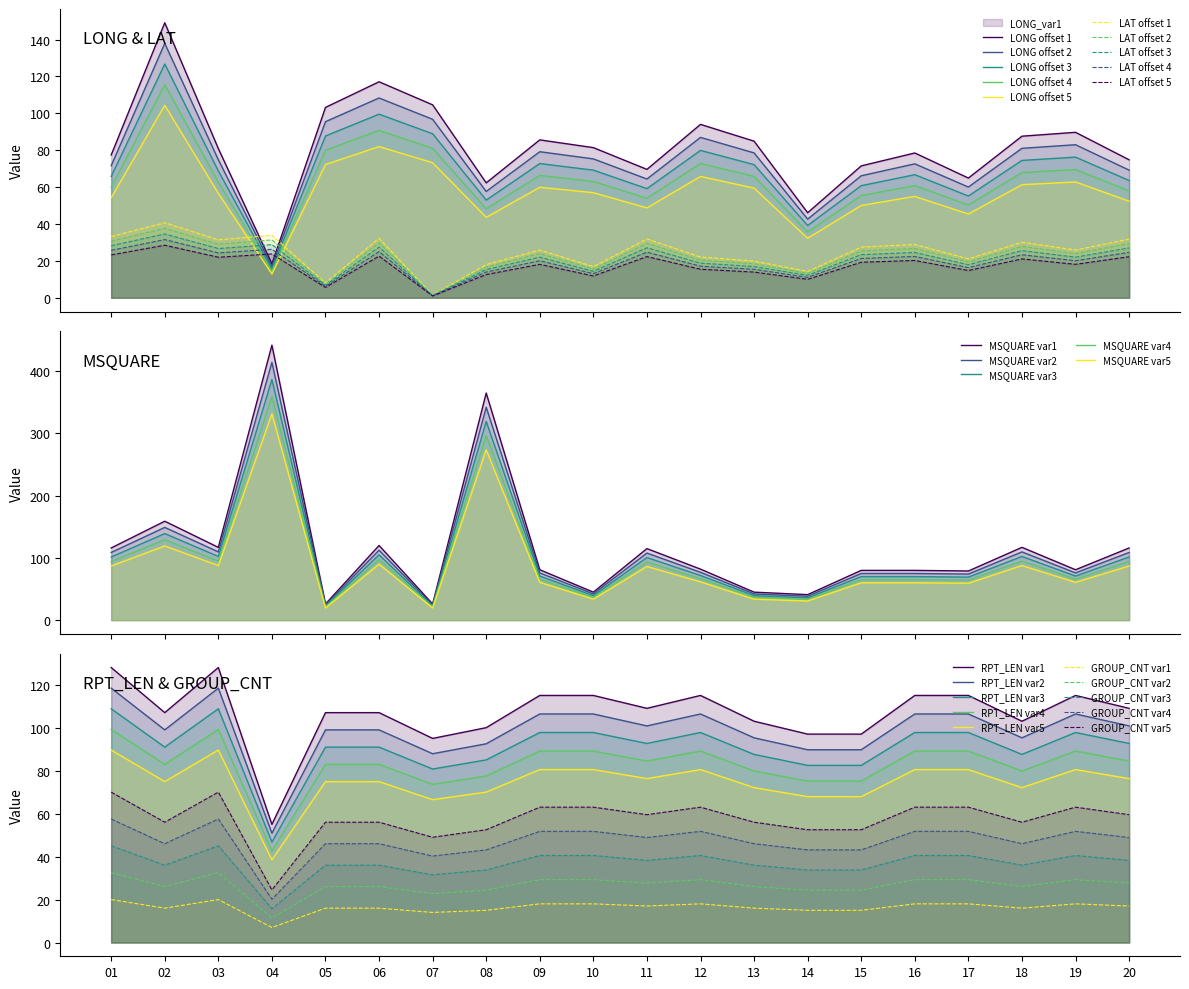

How many data points in MSQUARE are less than 82?

10